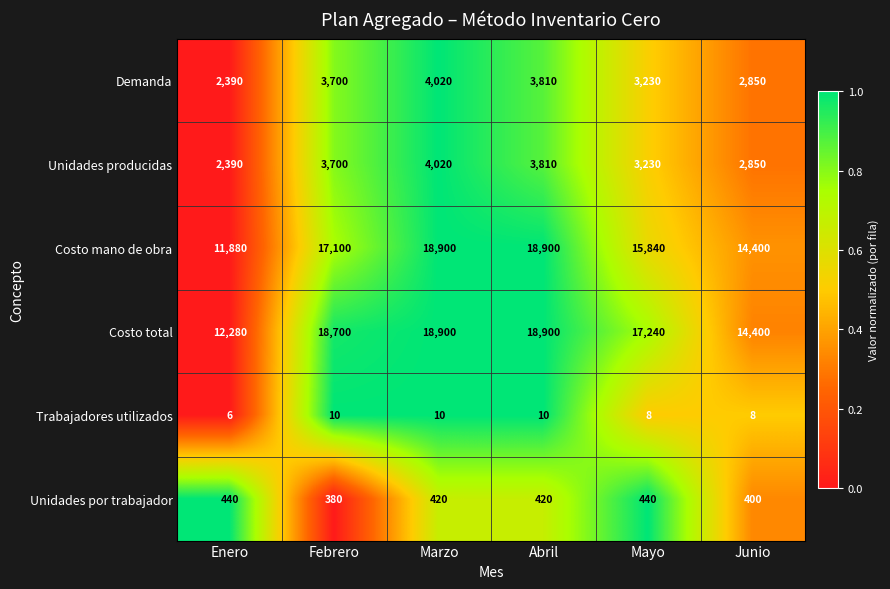

What is the sum of the Unidades por trabajador values at Febrero and Mayo?

820